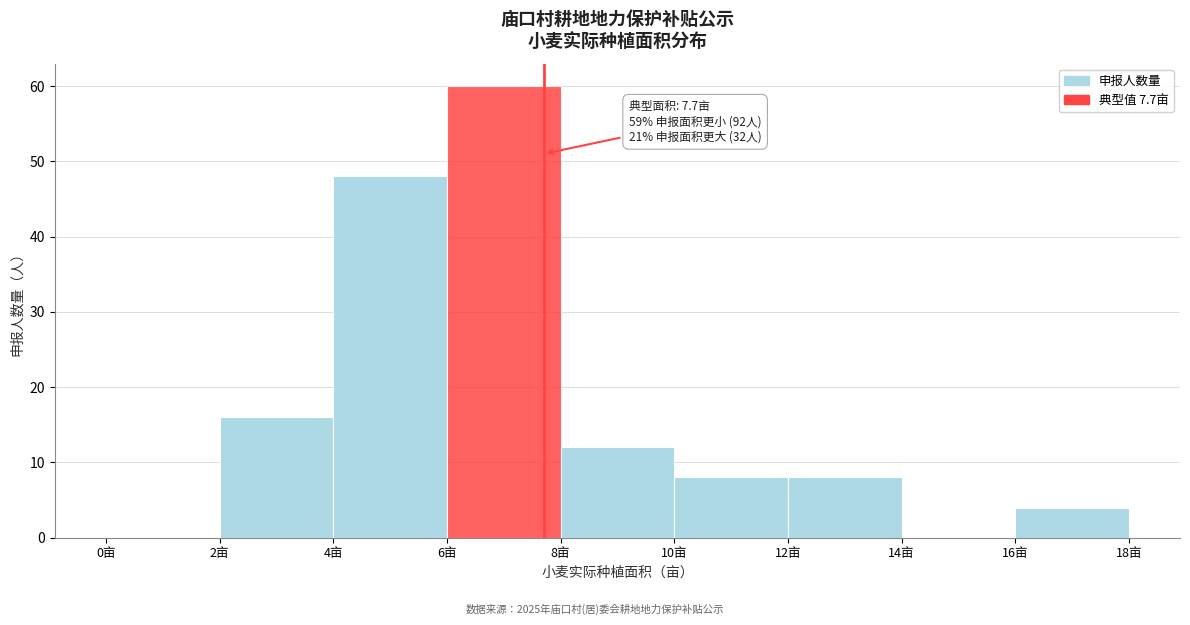

Over which range of the x-axis is the bar tallest?

6 to 8